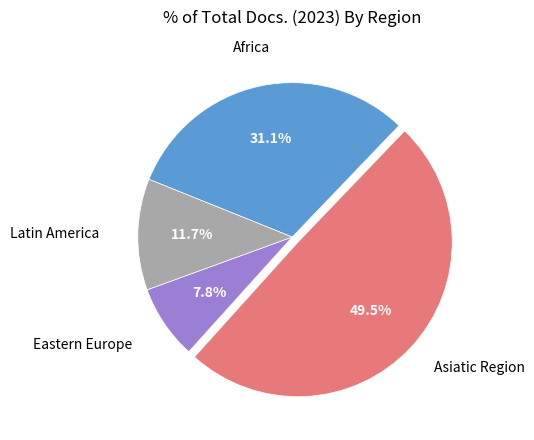

To the nearest percent, what is the difference between the largest and smallest slice percentages?

42%